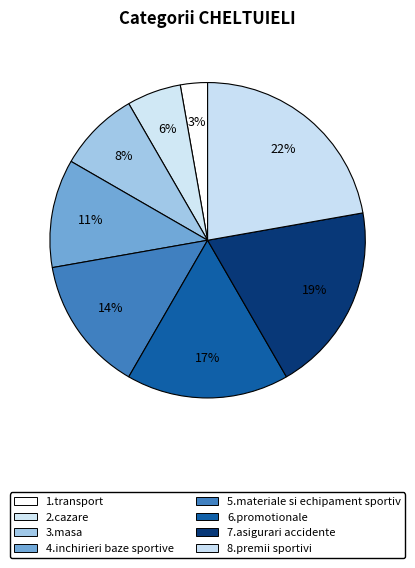

To the nearest percent, what is the combined percentage of 5.materiale si echipament sportiv and 6.promotionale?

31%